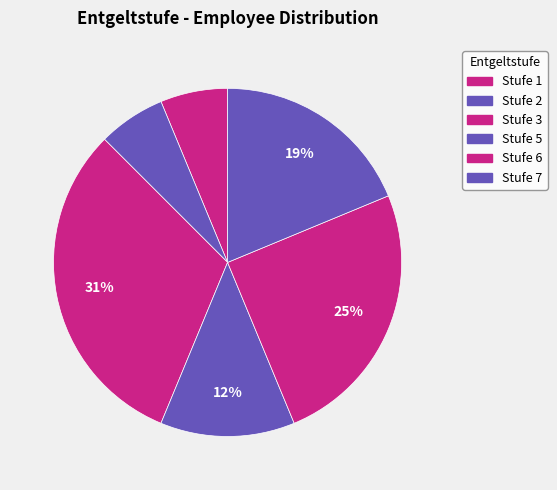

Rank the categories by value from lowest to highest.

1, 2, 5, 7, 6, 3